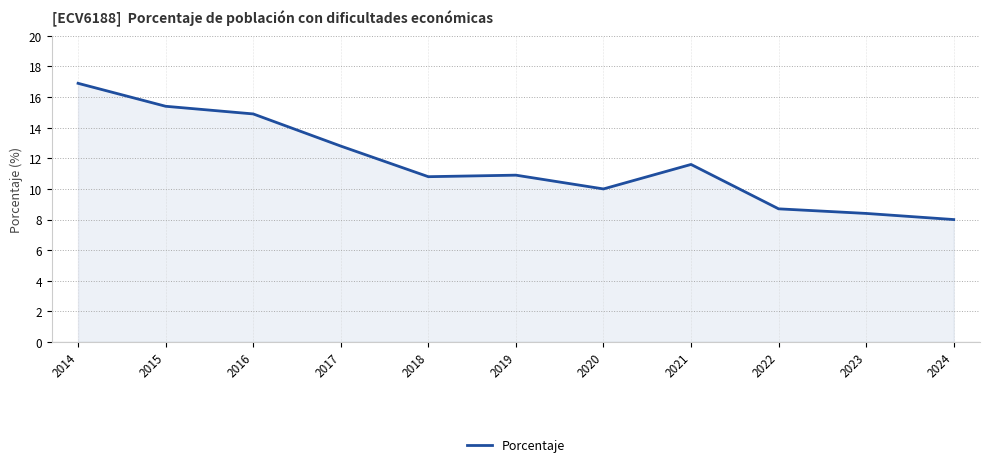

How many lines are shown in the chart?

1